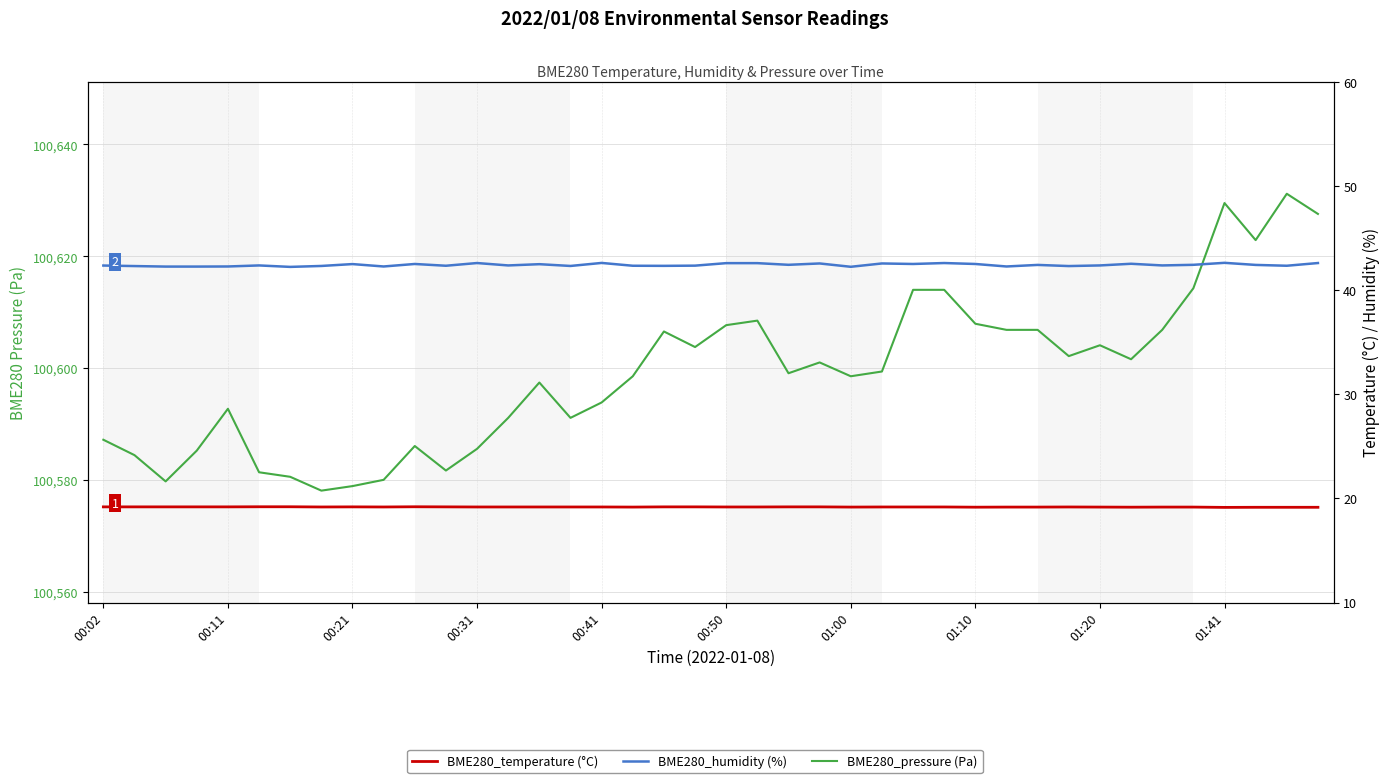

Which category has the lowest value in the BME280_humidity (%) series?

01:00